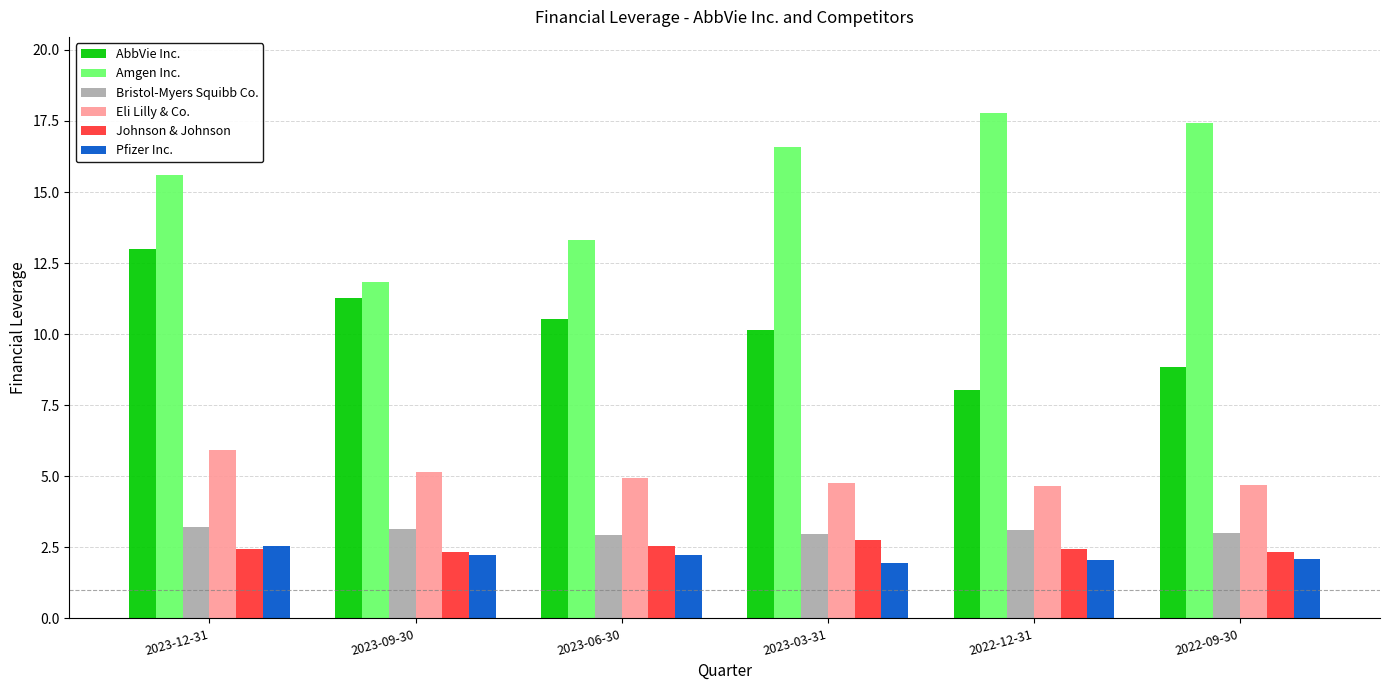

What is the minimum value for Amgen Inc.?

11.8